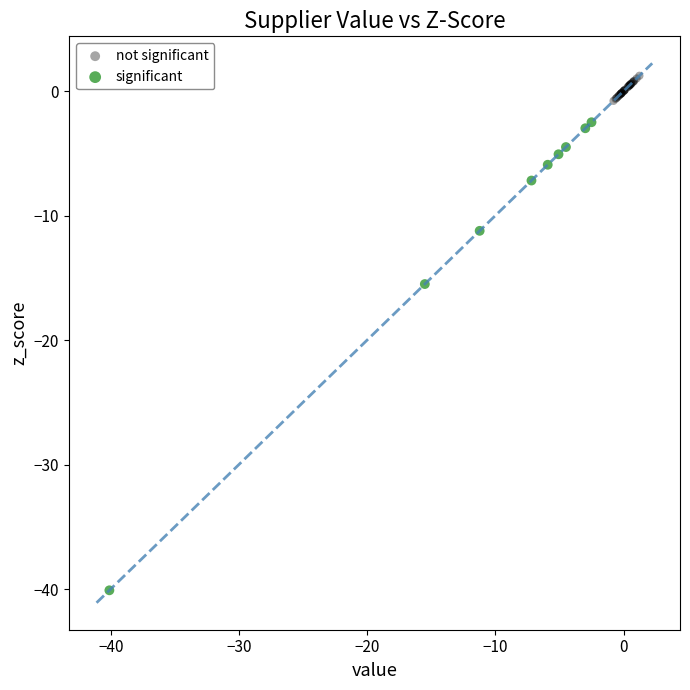

Which series has the largest Y range (max minus min)?

significant